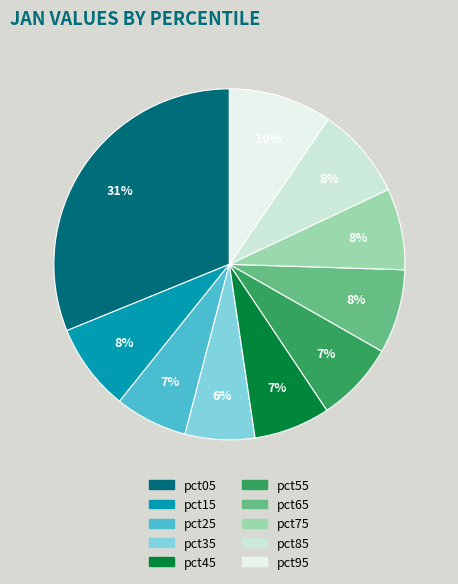

Is it true that pct55 is 1% of the pie?

False